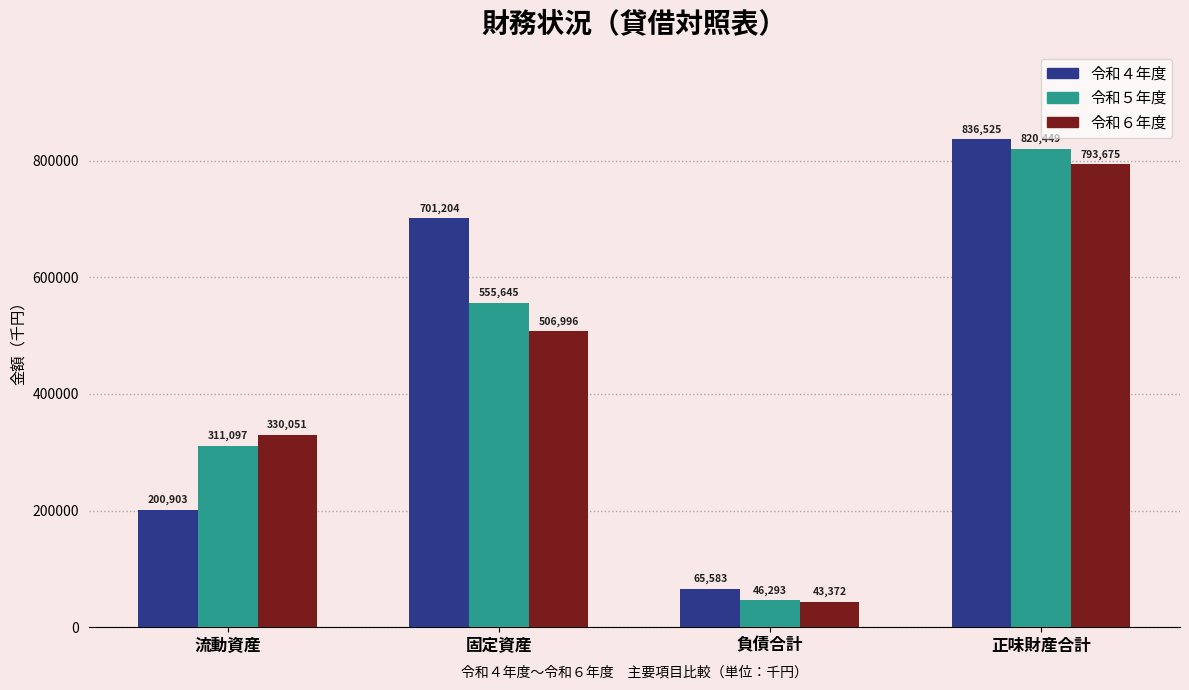

Reading right to left, list all the values displayed in this chart.

令和４年度: 正味財産合計=836525	負債合計=65583	固定資産=701204	流動資産=200903
令和５年度: 正味財産合計=820449	負債合計=46293	固定資産=555645	流動資産=311097
令和６年度: 正味財産合計=793675	負債合計=43372	固定資産=506996	流動資産=330051